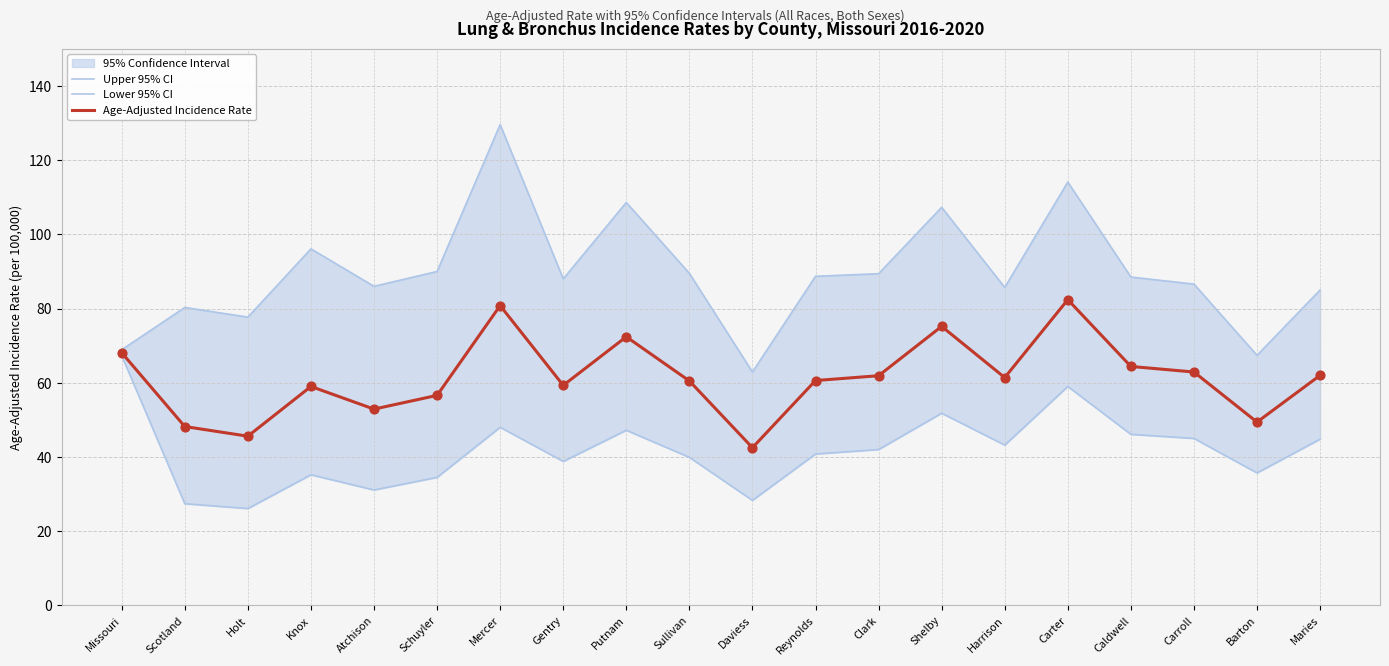

At which category is the sum across all series the highest?

Mercer